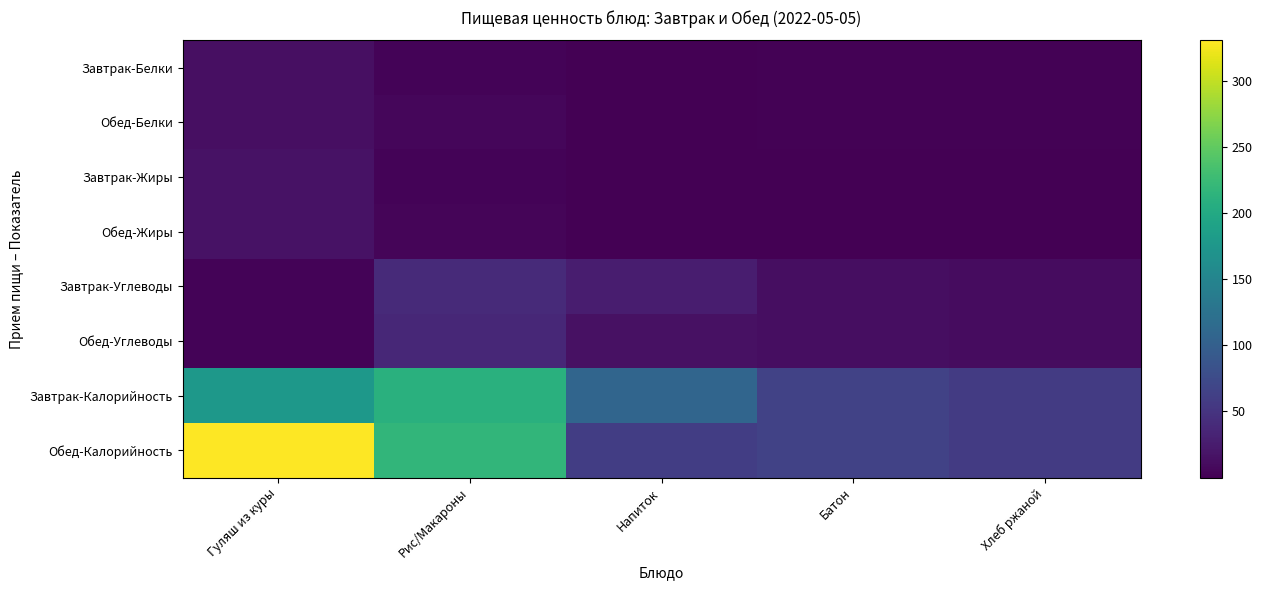

Reading left to right, transcribe all the data shown in this chart.

Завтрак-Белки: Гуляш из куры=13.3	Рис/Макароны=3.8	Напиток=0.1	Батон=1.8	Хлеб ржаной=2.1
Обед-Белки: Гуляш из куры=13.3	Рис/Макароны=5.8	Напиток=0.2	Батон=1.8	Хлеб ржаной=2.1
Завтрак-Жиры: Гуляш из куры=16.1	Рис/Макароны=3.9	Напиток=0.1	Батон=0.7	Хлеб ржаной=0.3
Обед-Жиры: Гуляш из куры=16.1	Рис/Макароны=4.5	Напиток=0.1	Батон=0.7	Хлеб ржаной=0.3
Завтрак-Углеводы: Гуляш из куры=2.9	Рис/Макароны=40.0	Напиток=26.4	Батон=12.3	Хлеб ржаной=11.3
Обед-Углеводы: Гуляш из куры=2.9	Рис/Макароны=37.1	Напиток=15.0	Батон=12.3	Хлеб ржаной=11.3
Завтрак-Калорийность: Гуляш из куры=176.3	Рис/Макароны=210.2	Напиток=107.5	Батон=65.5	Хлеб ржаной=57.0
Обед-Калорийность: Гуляш из куры=330.6	Рис/Макароны=217.1	Напиток=59.9	Батон=65.5	Хлеб ржаной=57.0